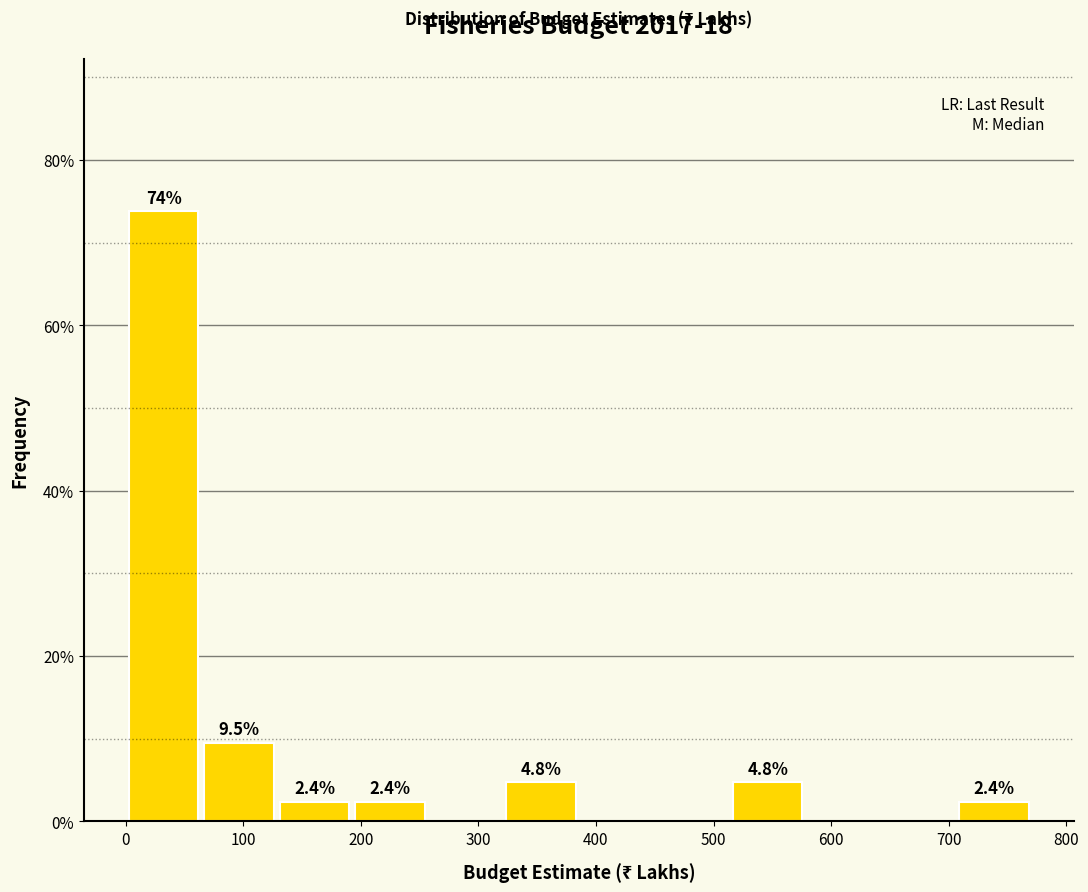

Over which range of the x-axis is the bar tallest?

0 to 60